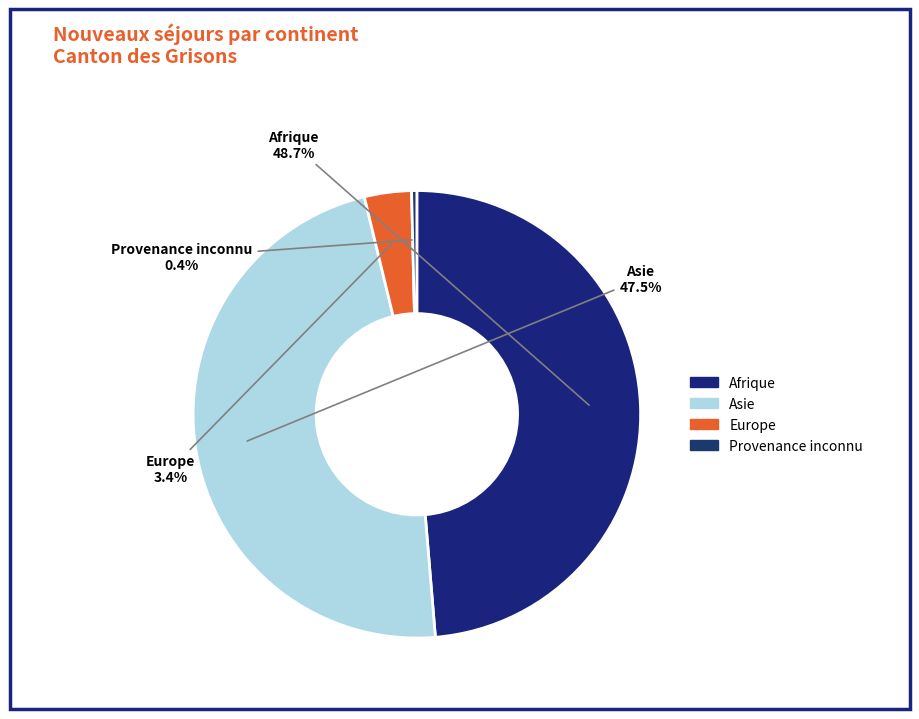

Count the number of slices in the pie.

4